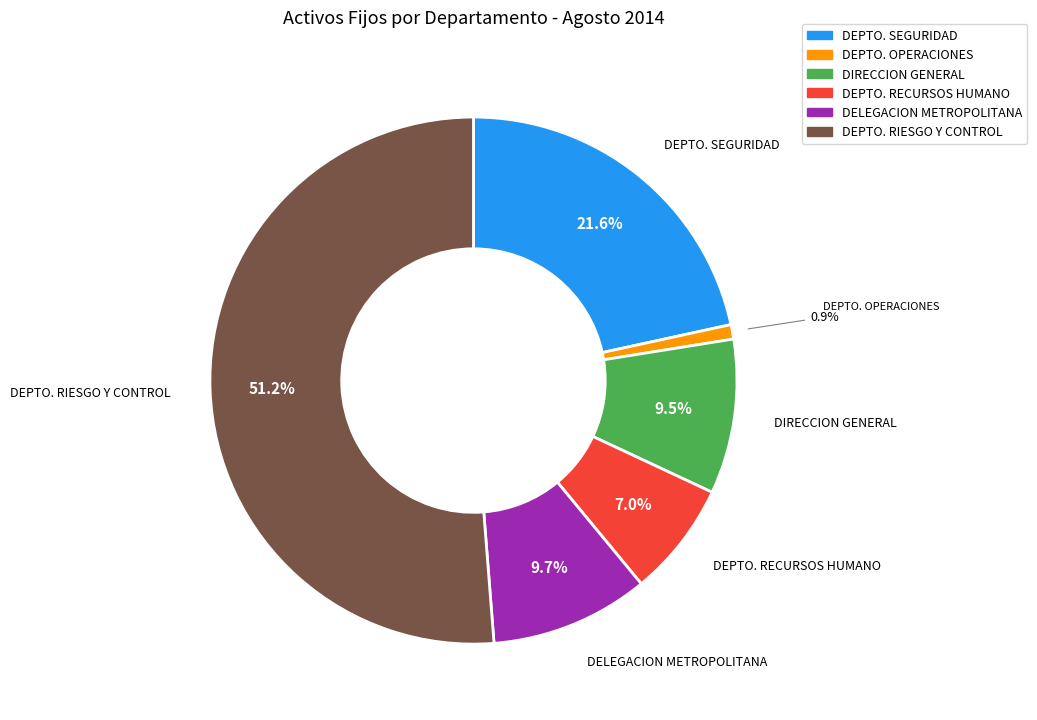

How many slices are in this pie chart?

6